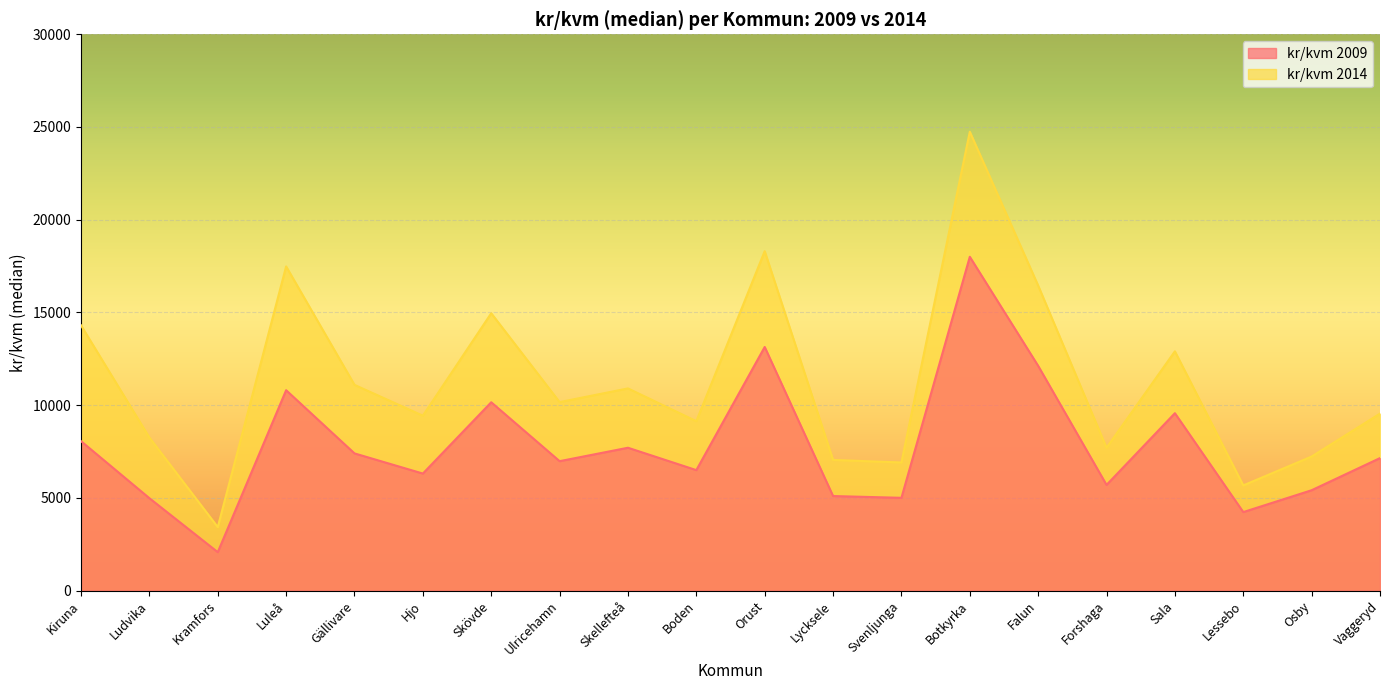

How many lines are shown in the chart?

2